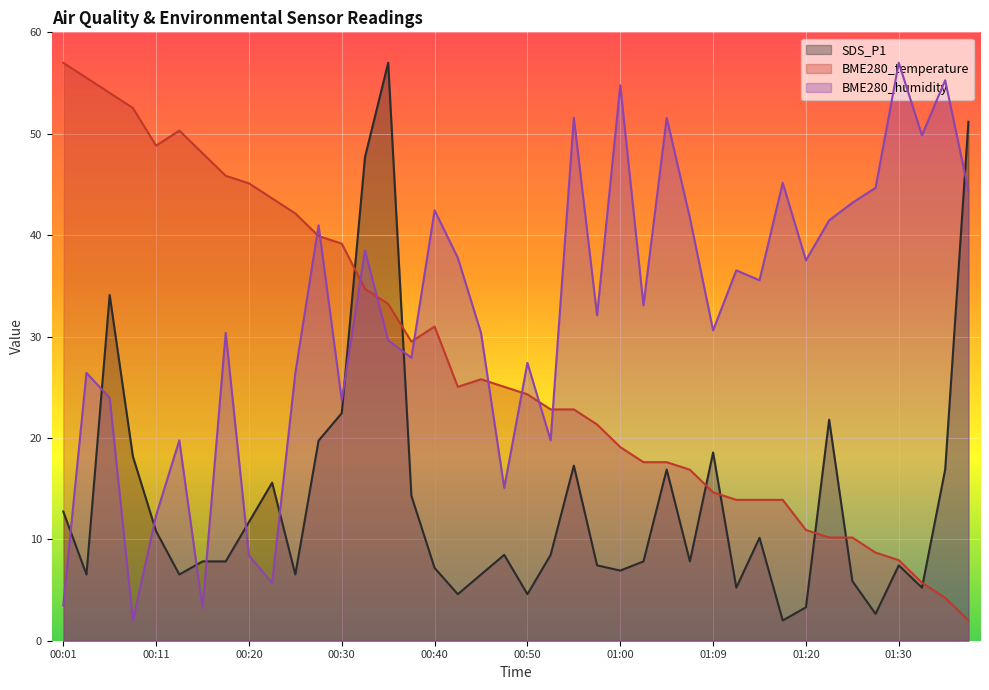

How many intersections are there between SDS_P1 and BME280_temperature?

7